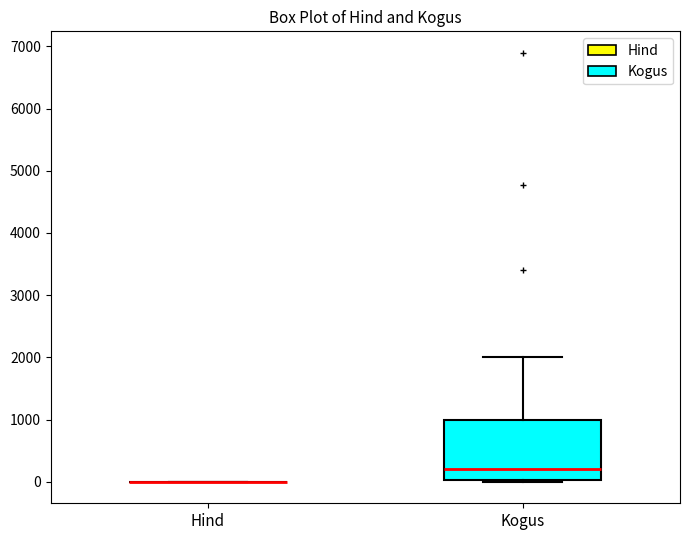

Reading left to right, transcribe this box plot: for each box, give where its median line is, the range the box spans, and where its two whiskers end, as read against the y-axis. The values are not printed on the chart, so give them approximately, as read against the axis.

Hind: box collapsed to a line at 0, whiskers 0 to 0
Kogus: median 200, box 0 to 1000, whiskers 0 to 2000